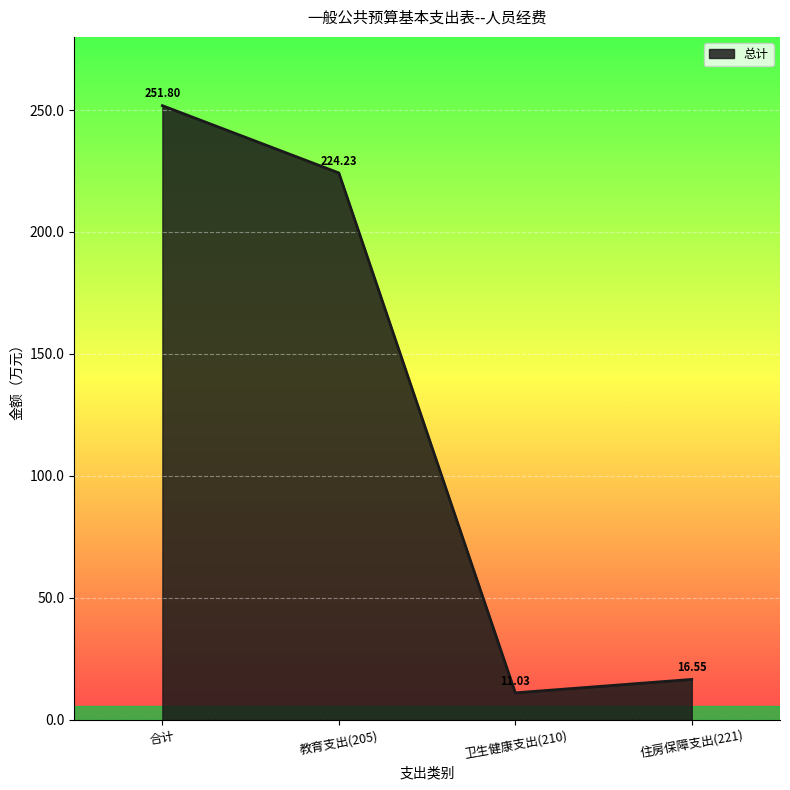

What position from the right is 教育支出(205)?

3